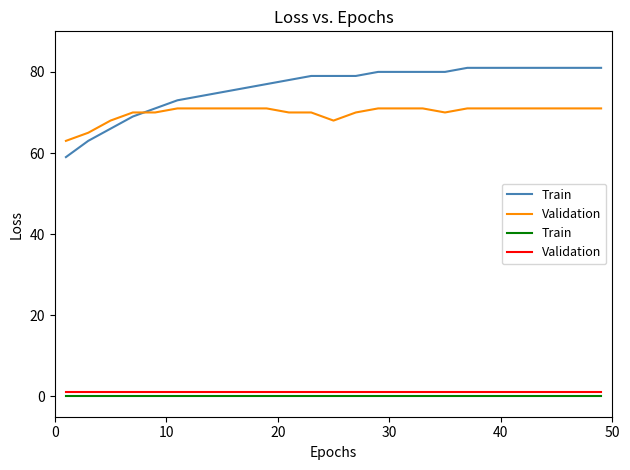

Does the chart have visible grid lines?

No